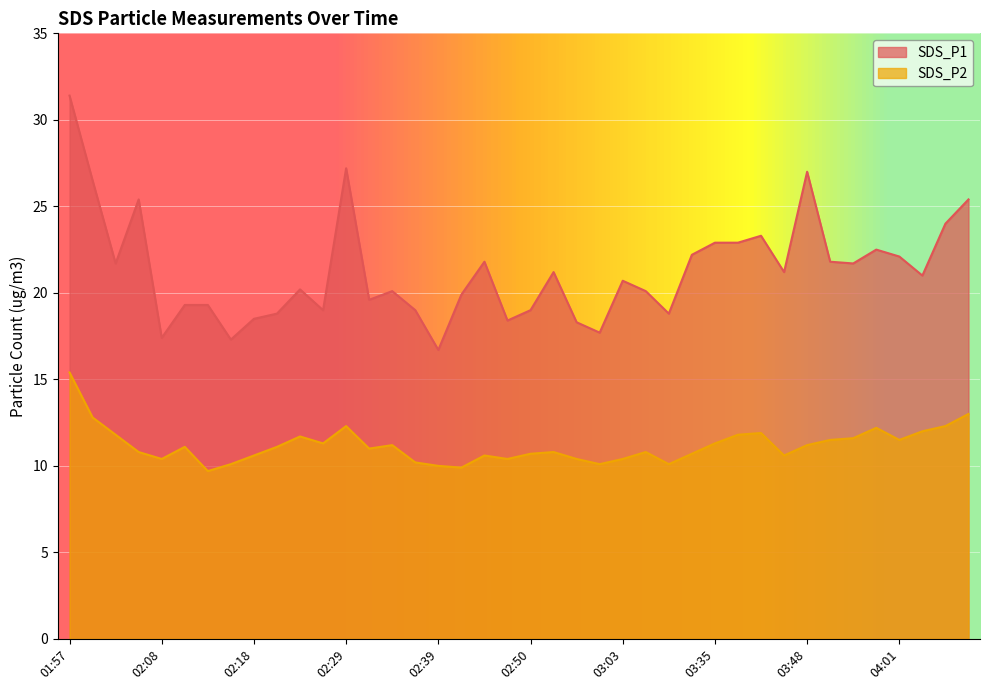

Which category has the highest value in the SDS_P1 series?

01:57